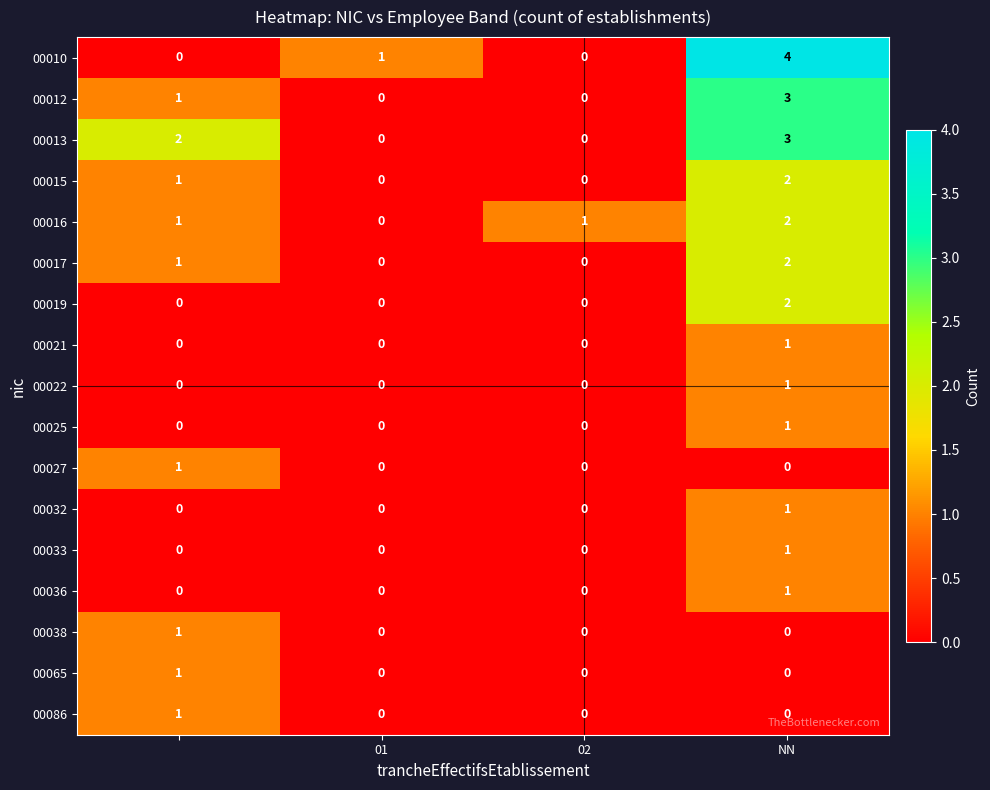

Which series has the widest spread of values?

00010